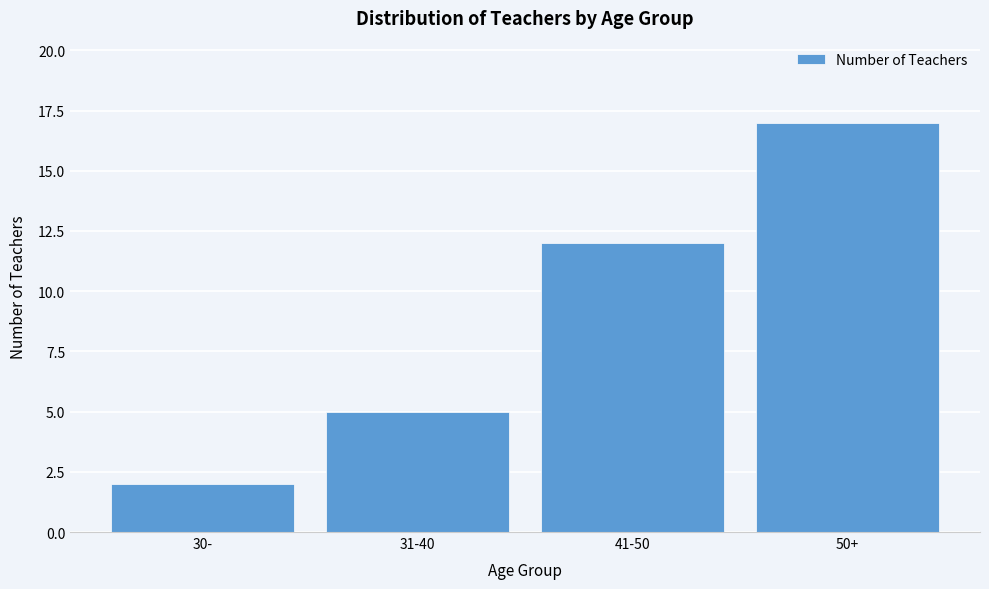

Reading left to right, list all the values displayed in this chart.

30-=2	31-40=5	41-50=12	50+=17